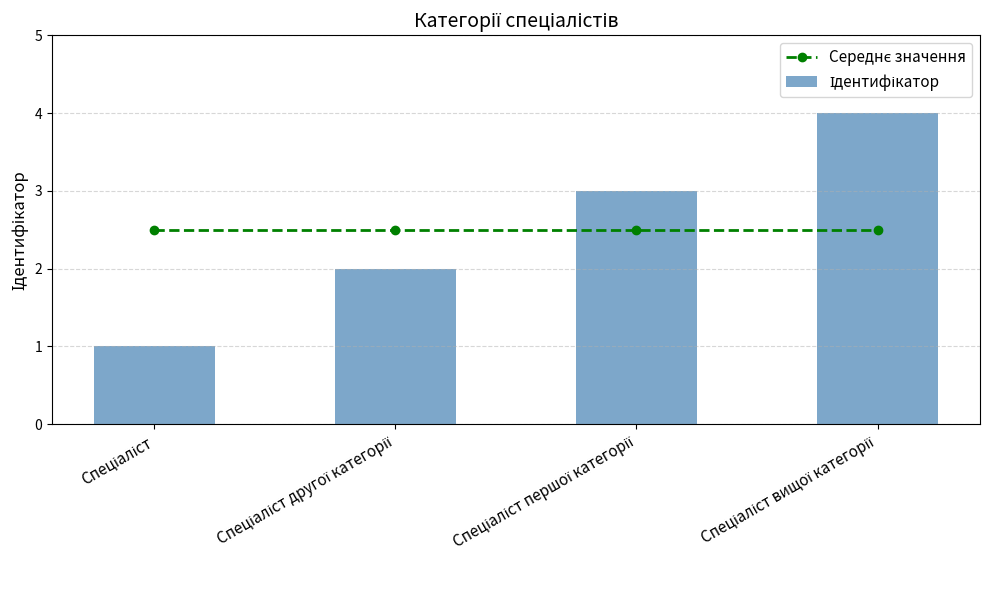

What is the label of the 2nd bar from the left?

Спеціаліст другої категорії